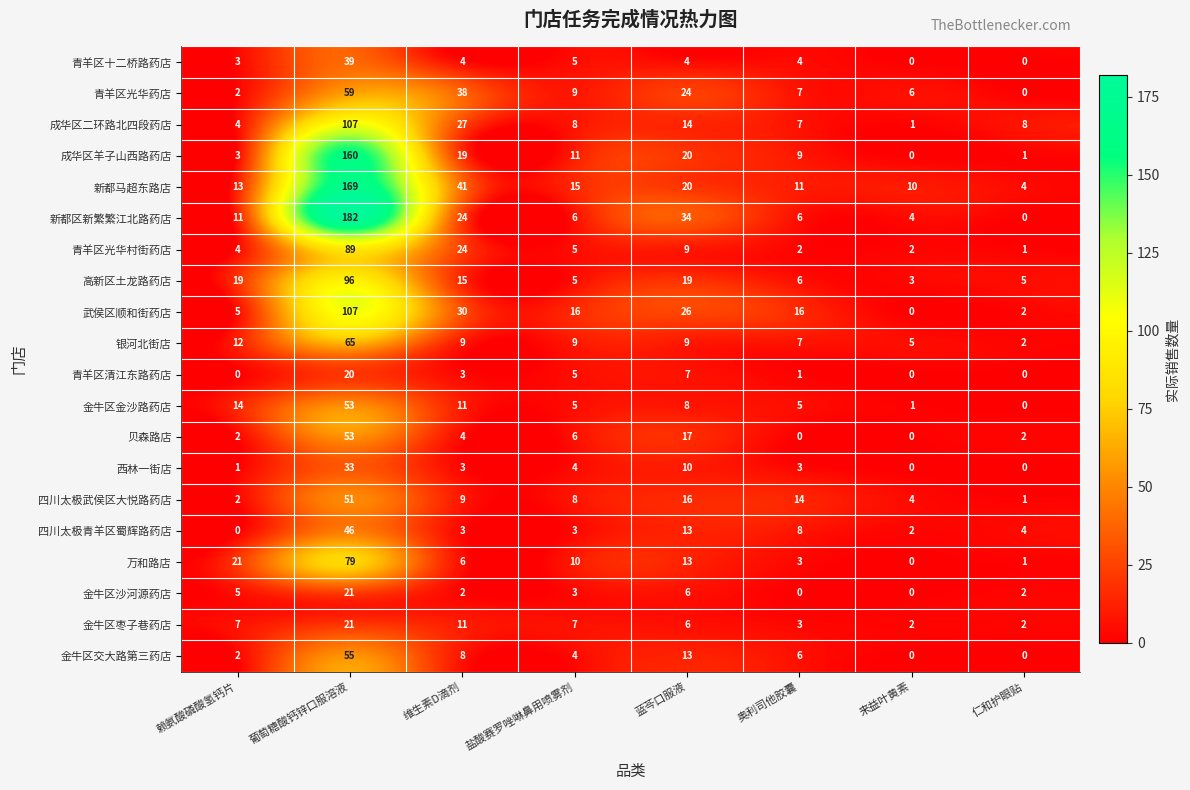

Count the number of categories in the chart.

8